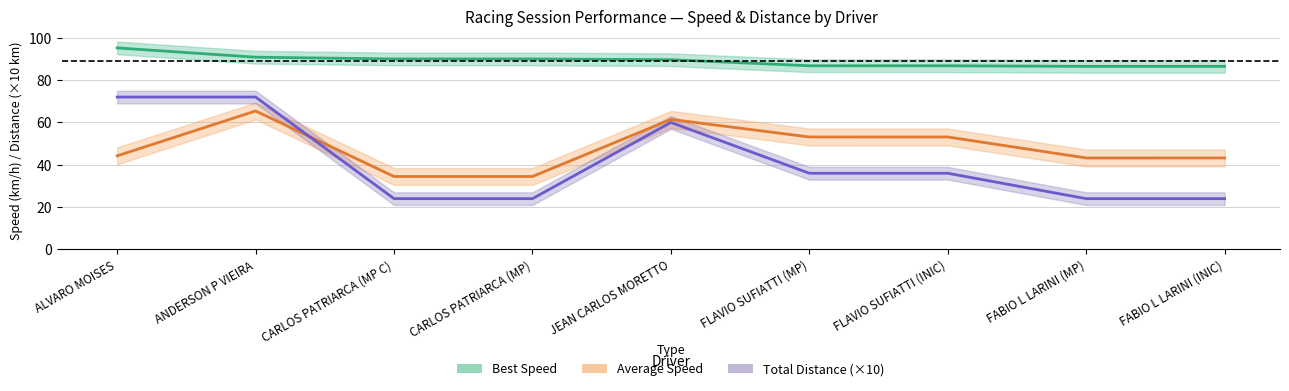

What is the difference between the maximum and minimum values in the Best Speed series?

8.7